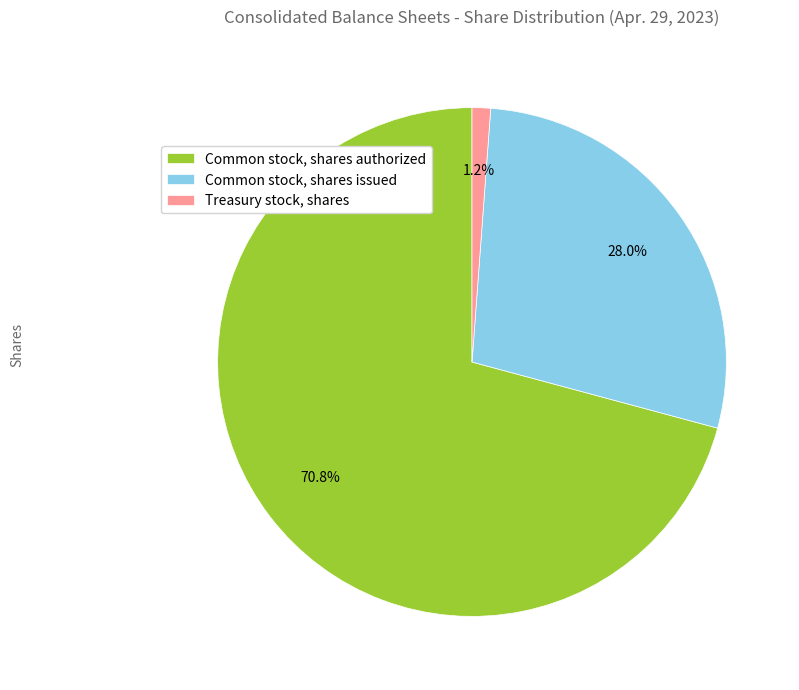

How many segments does this pie chart have?

3